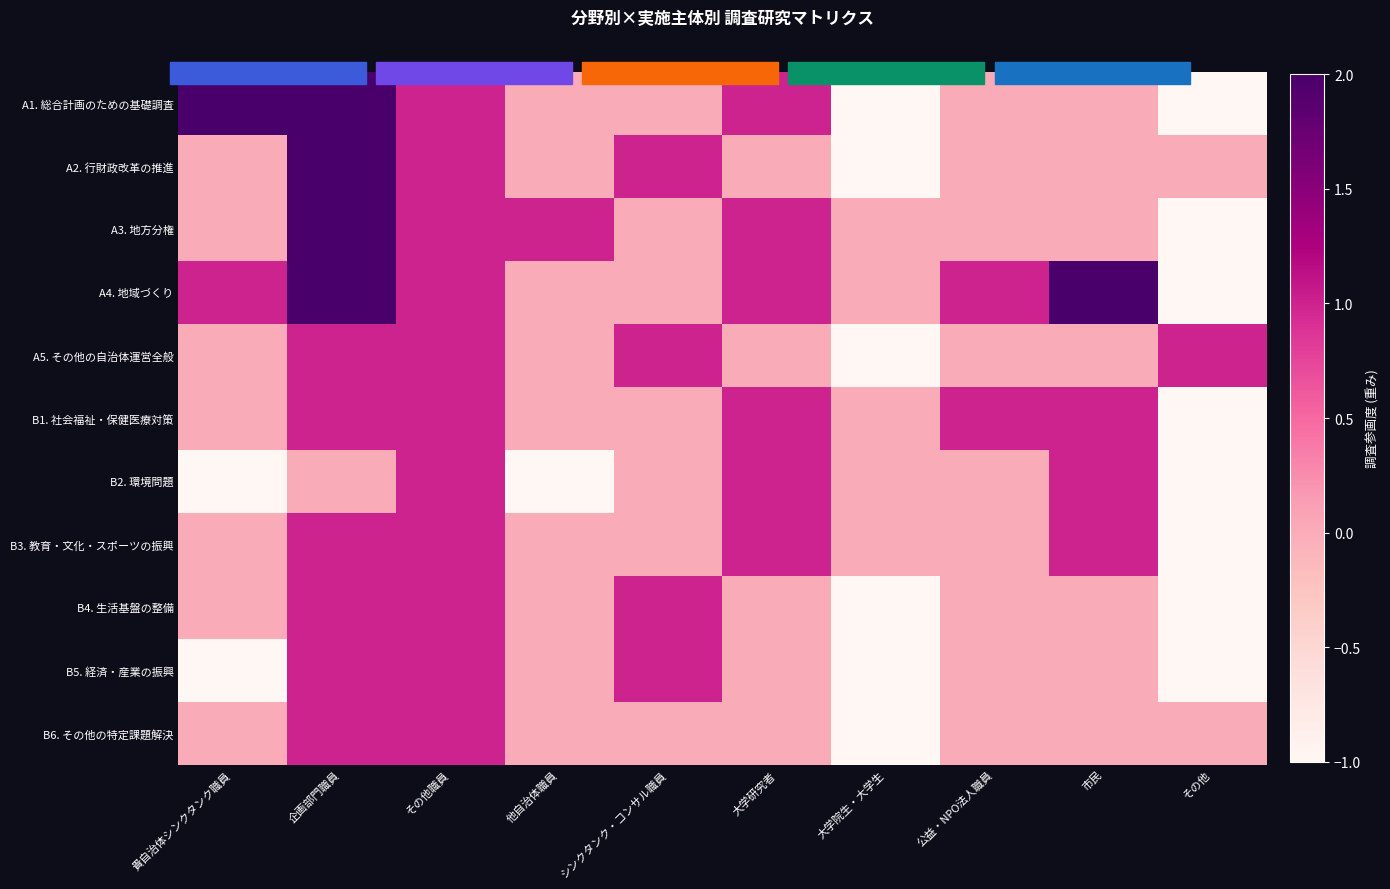

Between シンクタンク・コンサル職員 and その他, which series saw the biggest shift?

B4. 生活基盤の整備